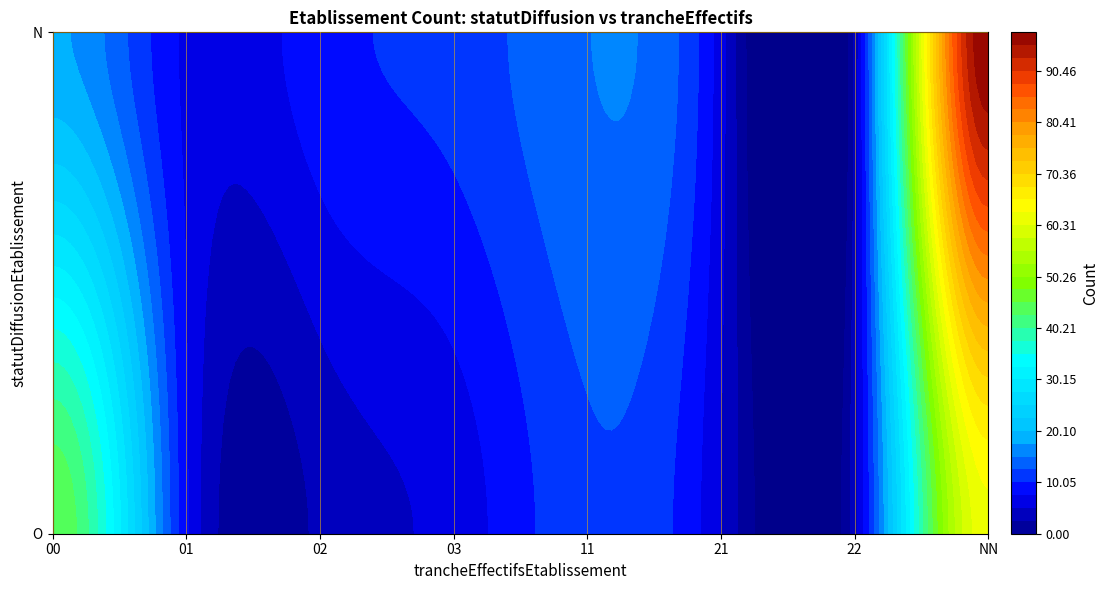

Rank the categories by value from highest to lowest.

N_NN, O_NN, O_00, N_00, N_11, O_11, N_03, N_02, O_01, N_01, O_03, N_21, O_21, O_22, O_02, N_22